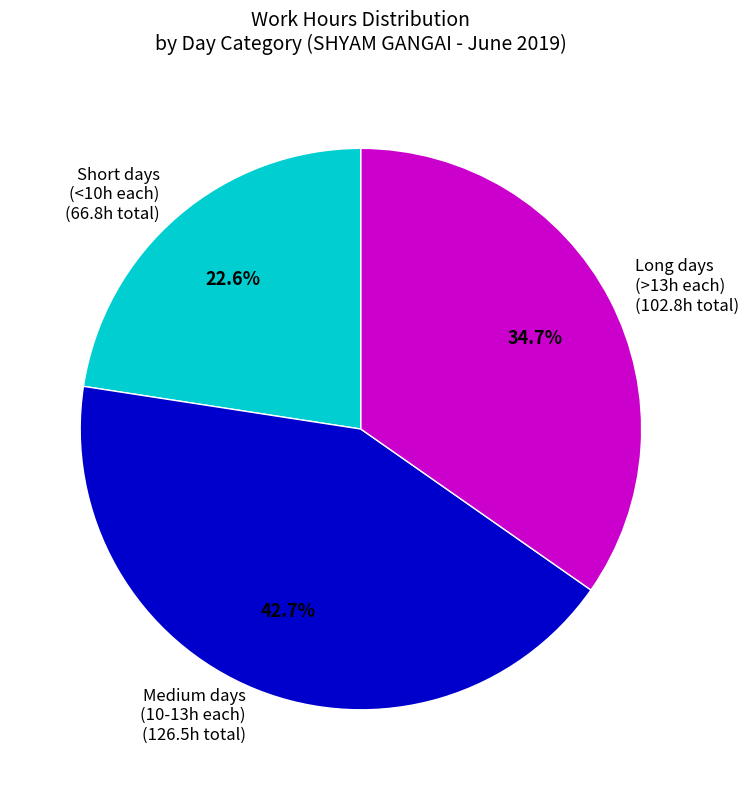

Between Medium days (10-13h each) (126.5h total) and Long days (>13h each) (102.8h total), which is larger?

Medium days (10-13h each) (126.5h total)